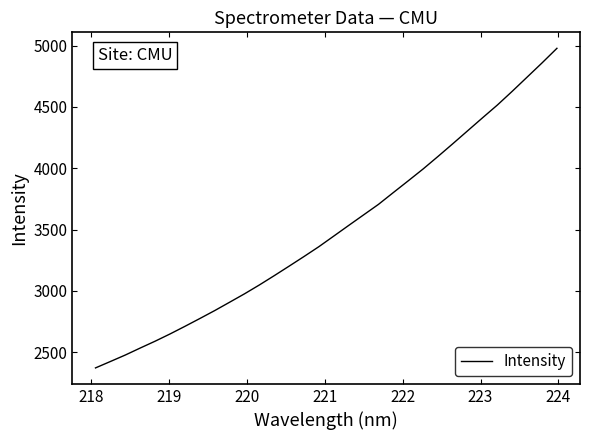

What is the difference between the maximum and minimum values?

2606.6